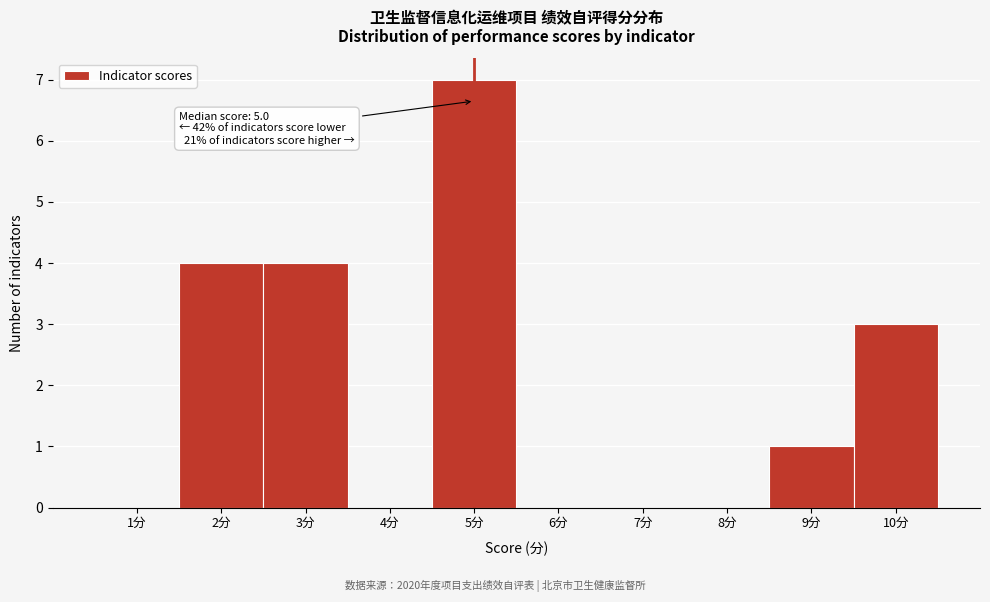

Over which range of the x-axis is the bar tallest?

4.5 to 5.5